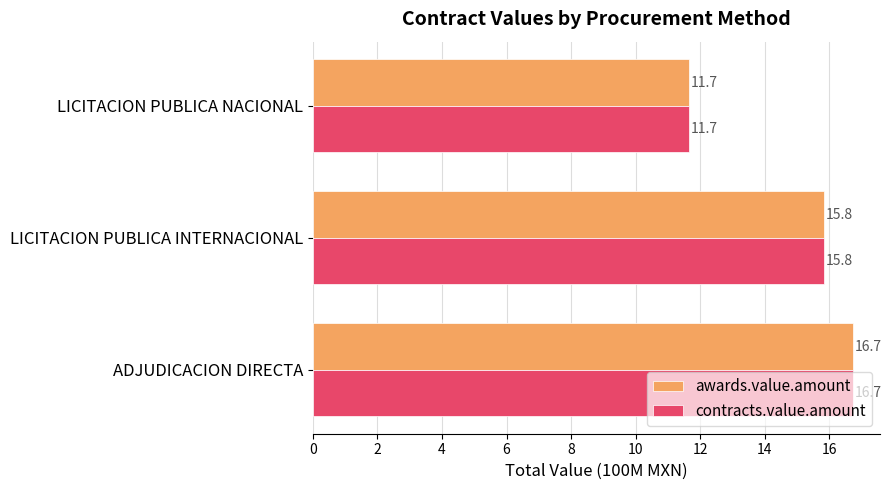

What is the difference between the maximum and second lowest values in the awards.value.amount series?

0.9